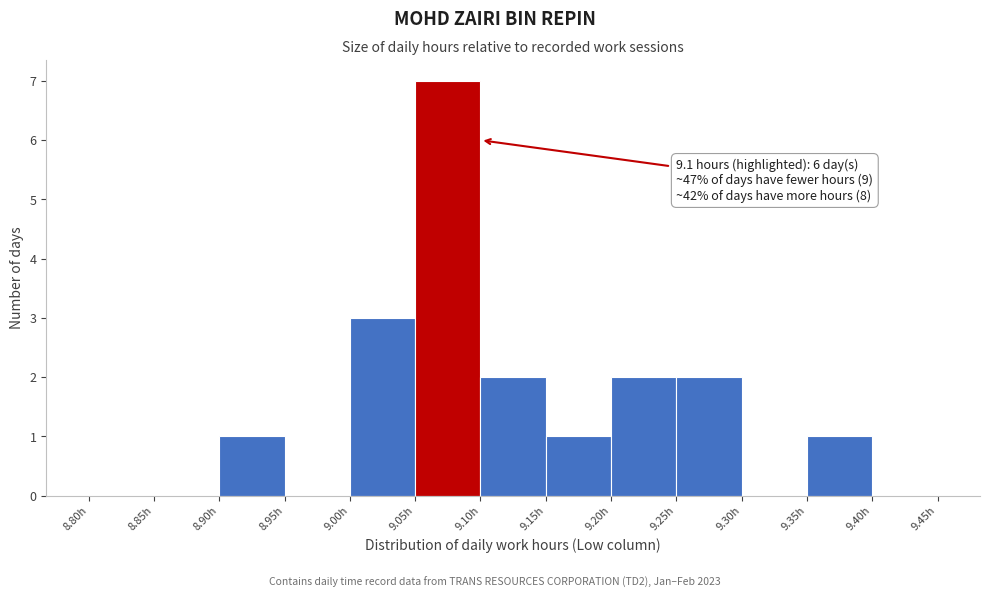

Which range on the x-axis has the tallest bar?

9.05 to 9.10